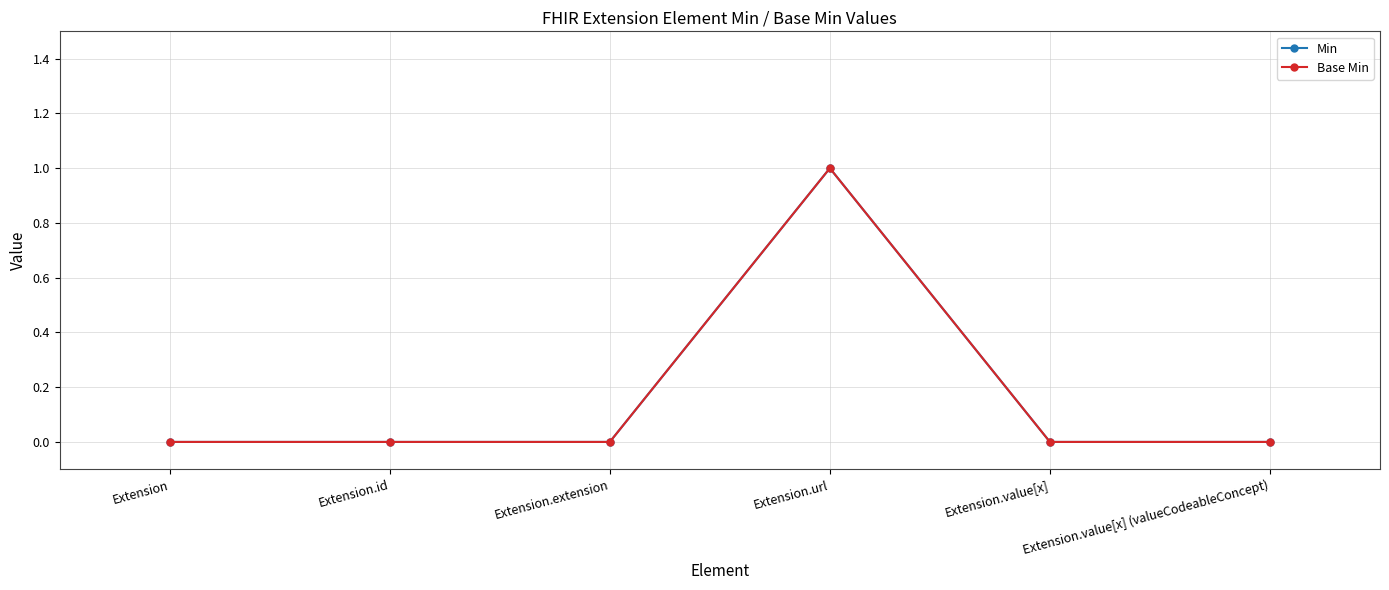

True or false: Min and Base Min cross at least once.

False